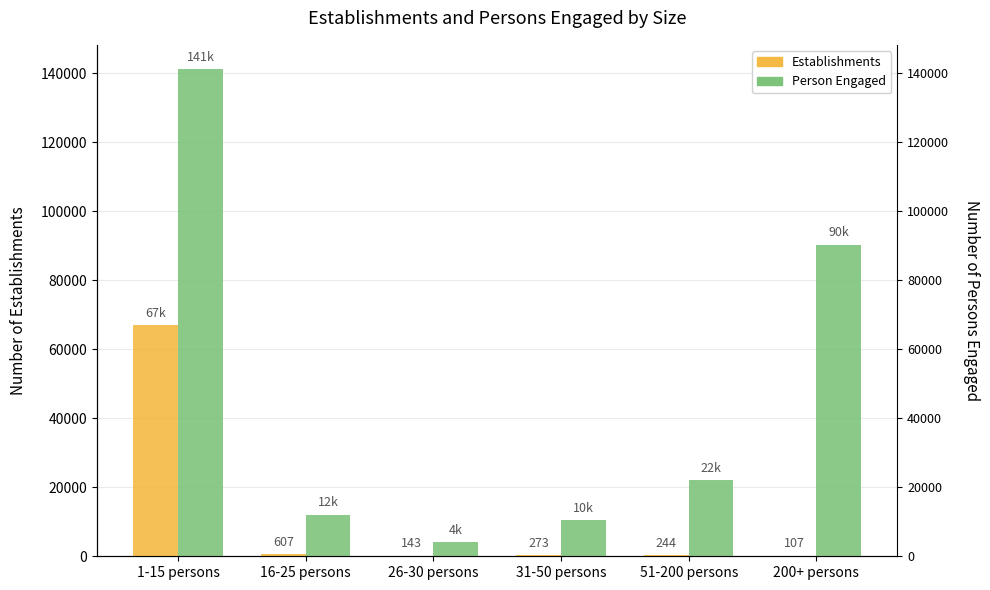

What are all the series names shown in the legend?

Establishments, Person Engaged